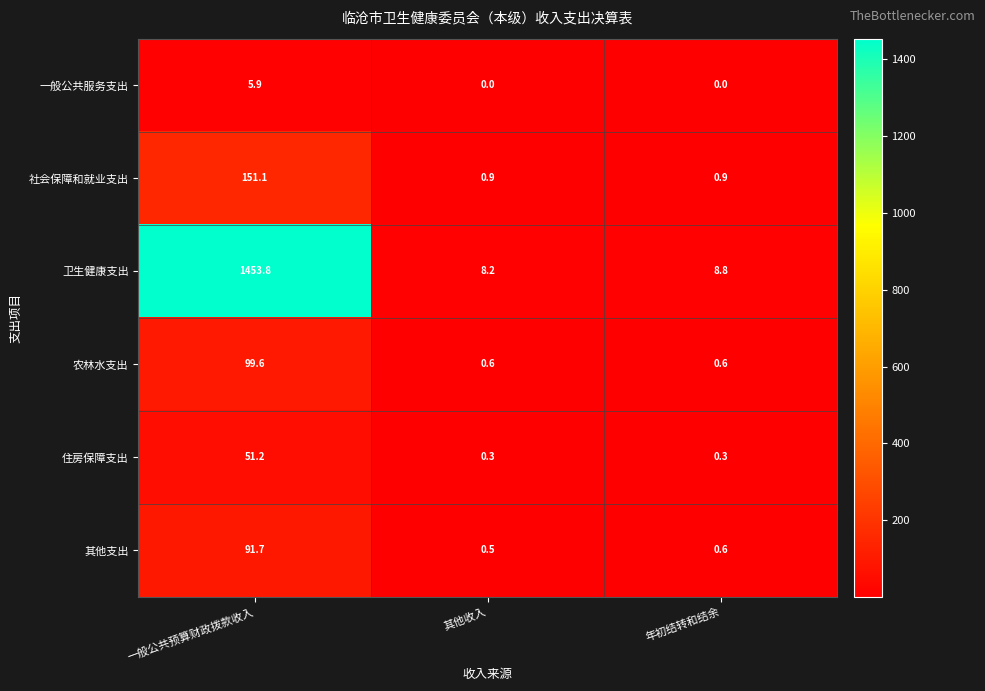

What is the average value of the 住房保障支出 series?

17.3